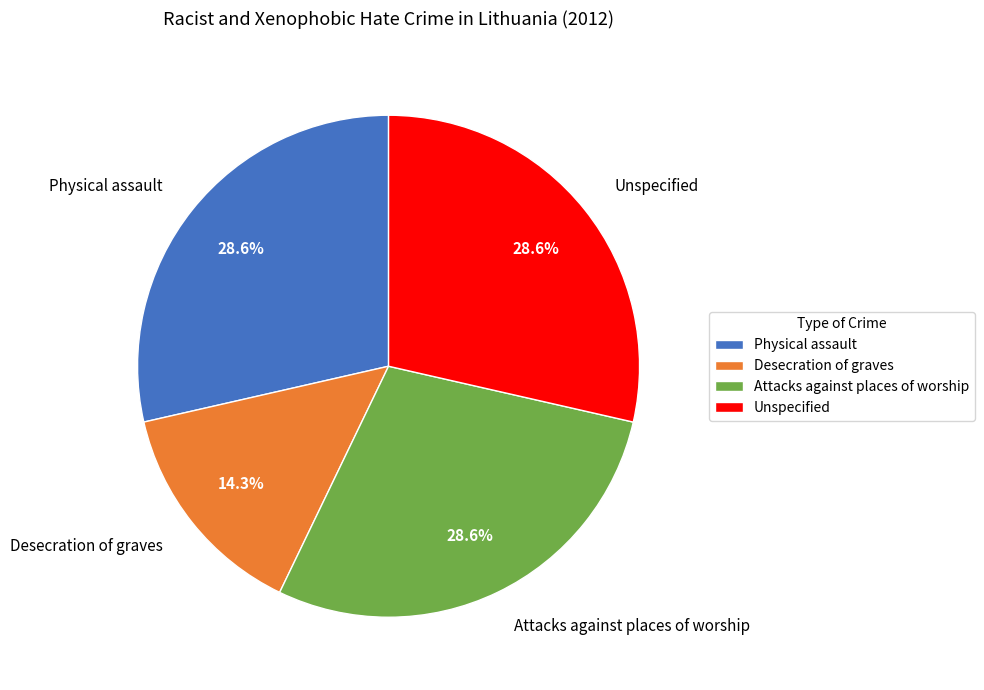

Is it true that Attacks against places of worship is 34% of the pie?

False